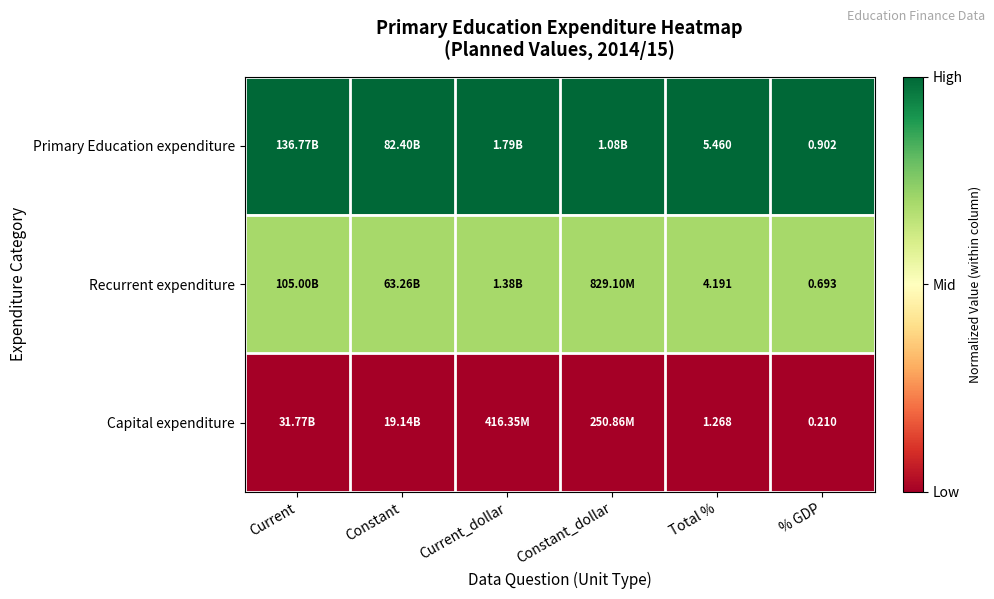

Between Total % and % GDP, which series saw the biggest shift?

Primary Education expenditure